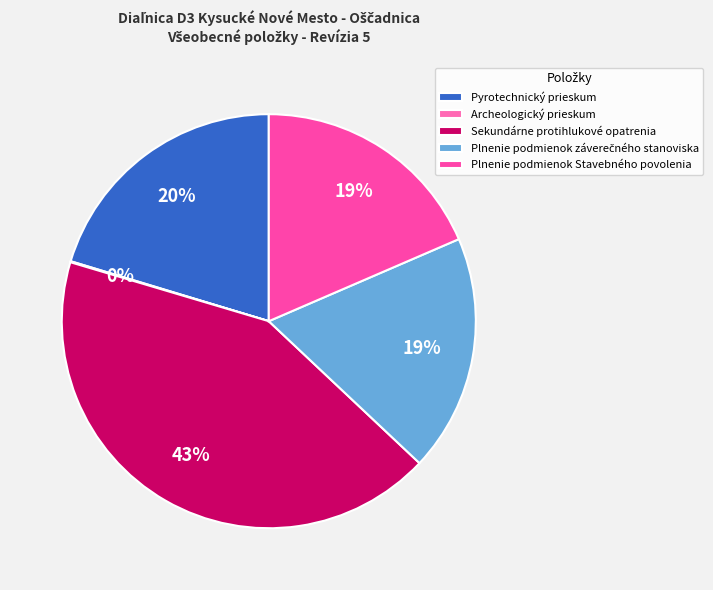

Which has a higher value, Plnenie podmienok Stavebného povolenia or Plnenie podmienok záverečného stanoviska?

Plnenie podmienok Stavebného povolenia